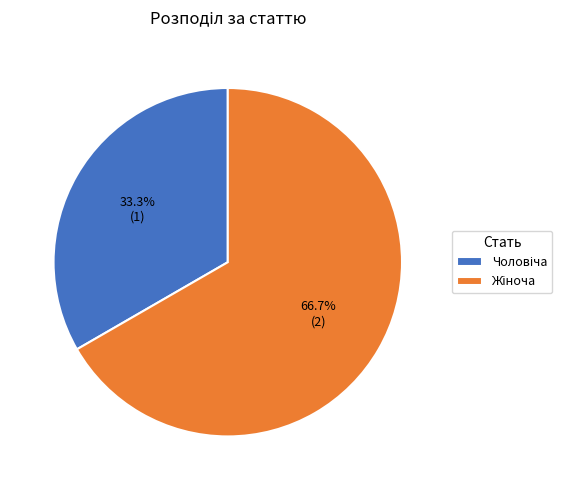

Does any single category account for the majority?

Yes